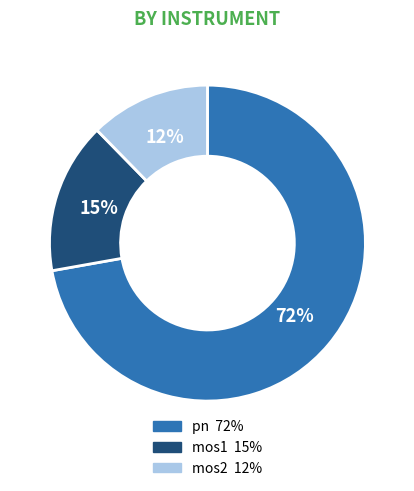

Is there any slice that represents more than half of the pie?

Yes